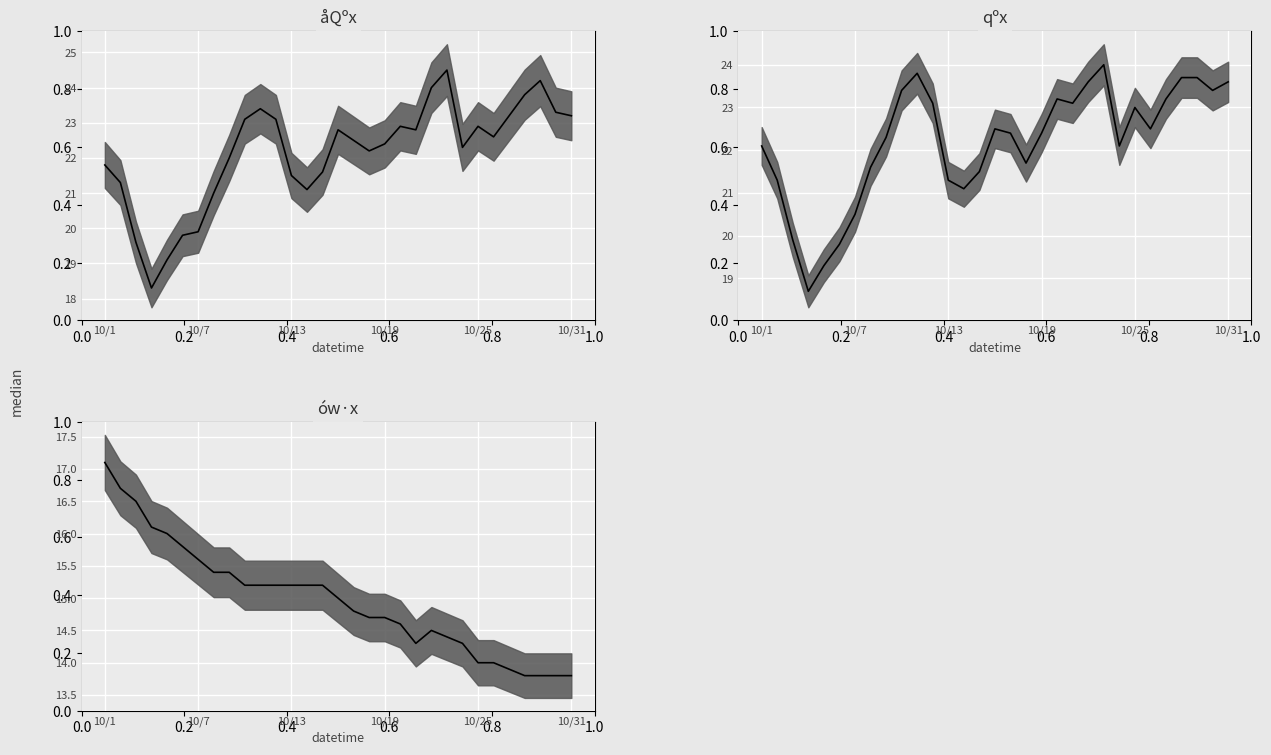

True or false: åQºx and ów·x cross at least once.

False